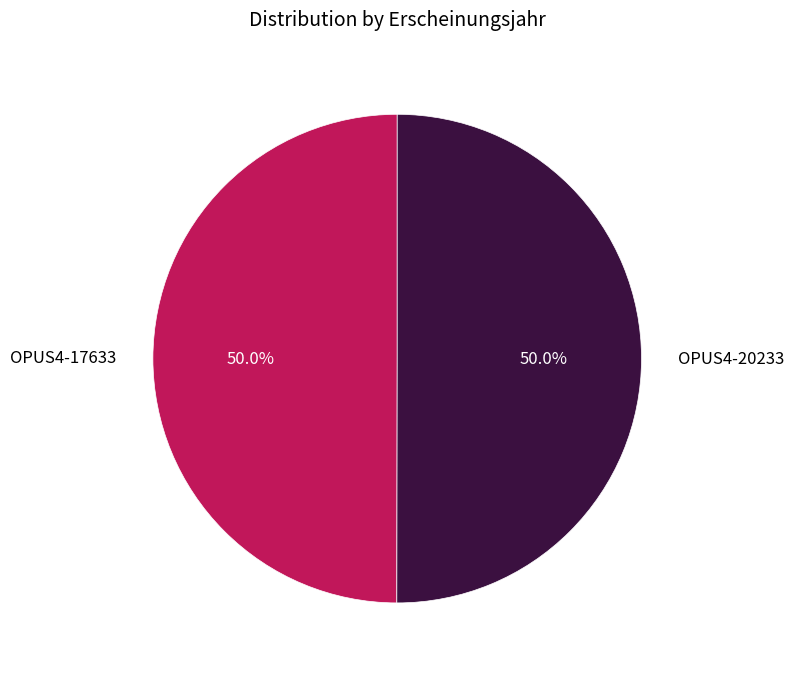

The OPUS4-17633 slice represents 55% of the pie. True or false?

False